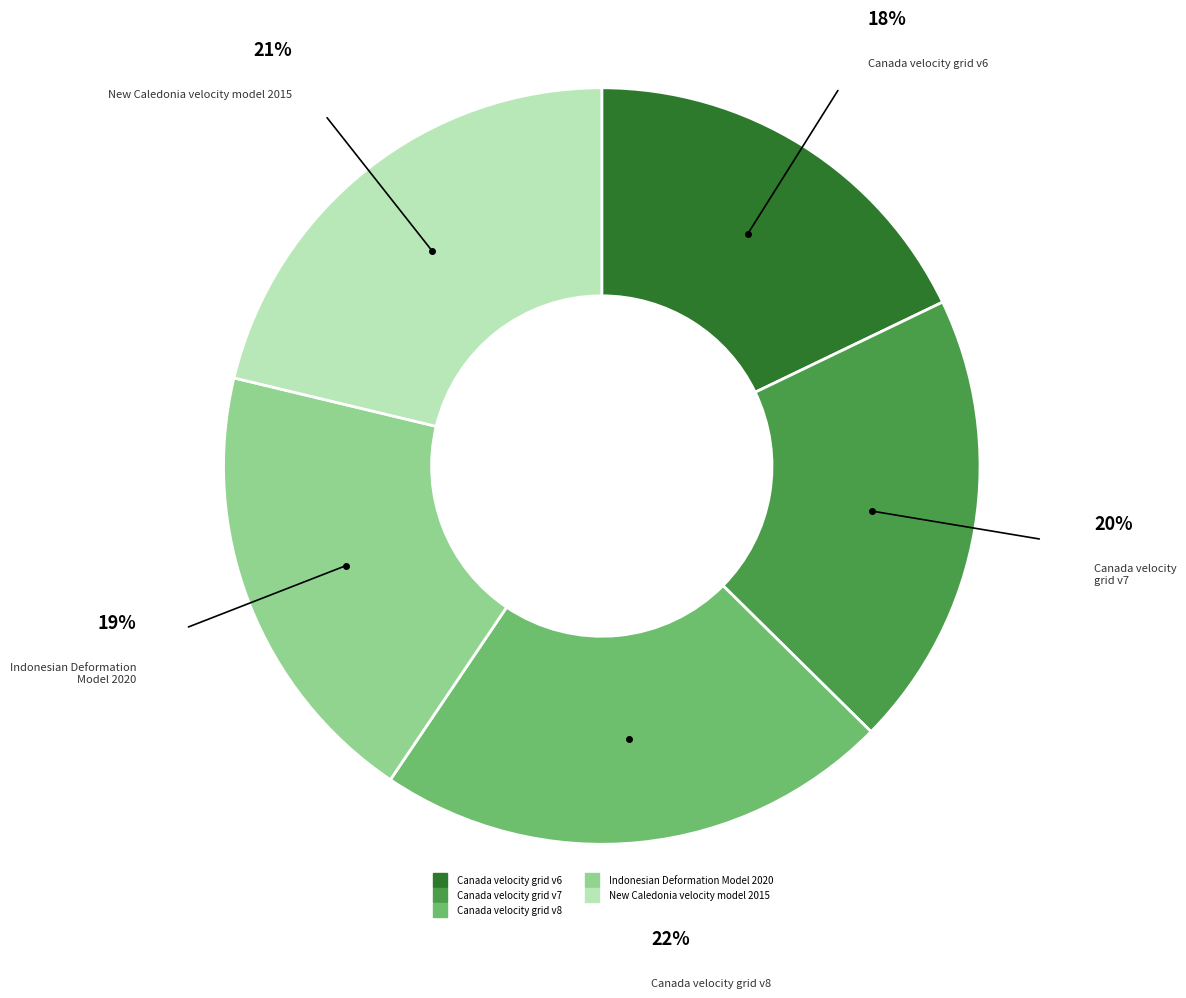

Between New Caledonia velocity model 2015 and Indonesian Deformation Model 2020, which is larger?

New Caledonia velocity model 2015